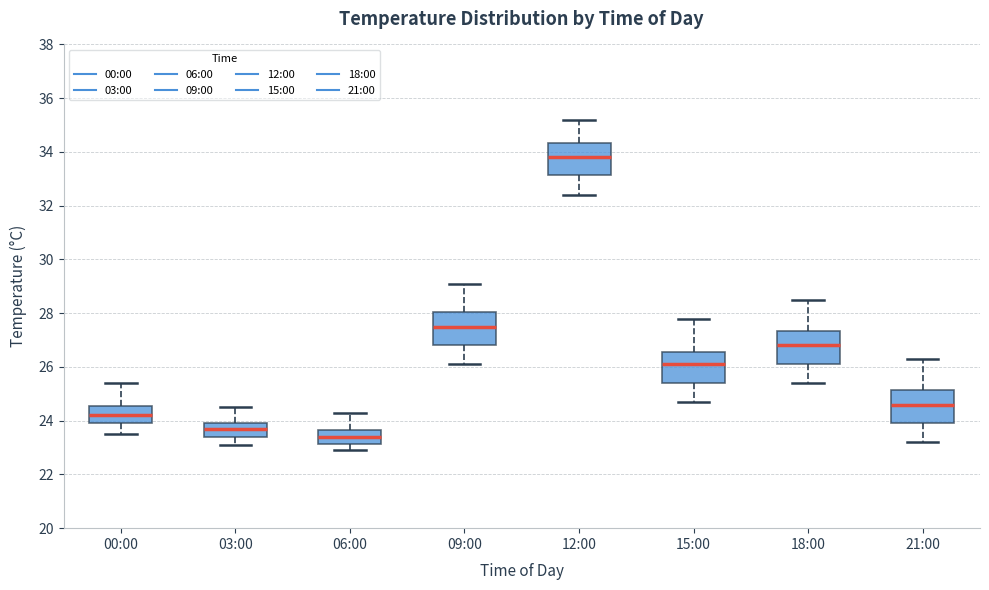

Reading left to right, transcribe this box plot: for each box, give where its median line is, the range the box spans, and where its two whiskers end, as read against the y-axis. The values are not printed on the chart, so give them approximately, as read against the axis.

00:00: median 24.2, box 24.0 to 24.6, whiskers 23.6 to 25.4
03:00: median 23.8, box 23.4 to 24.0, whiskers 23.2 to 24.6
06:00: median 23.4, box 23.2 to 23.6, whiskers 23.0 to 24.4
09:00: median 27.6, box 26.8 to 28.0, whiskers 26.2 to 29.2
12:00: median 33.8, box 33.2 to 34.4, whiskers 32.4 to 35.2
15:00: median 26.2, box 25.4 to 26.6, whiskers 24.8 to 27.8
18:00: median 26.8, box 26.2 to 27.4, whiskers 25.4 to 28.6
21:00: median 24.6, box 24.0 to 25.2, whiskers 23.2 to 26.4